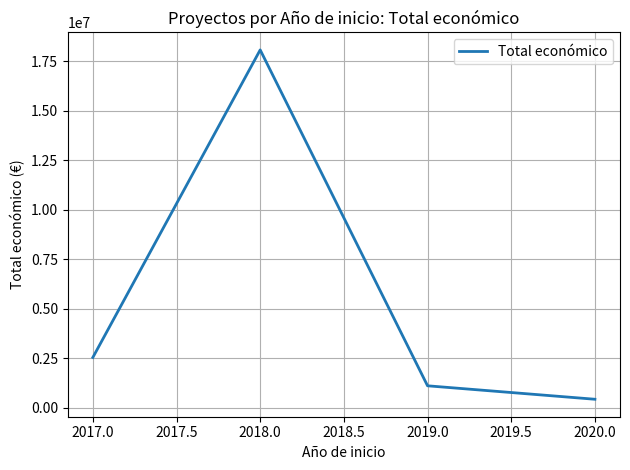

Where is the data nearest to the value 9261082?

2017.0